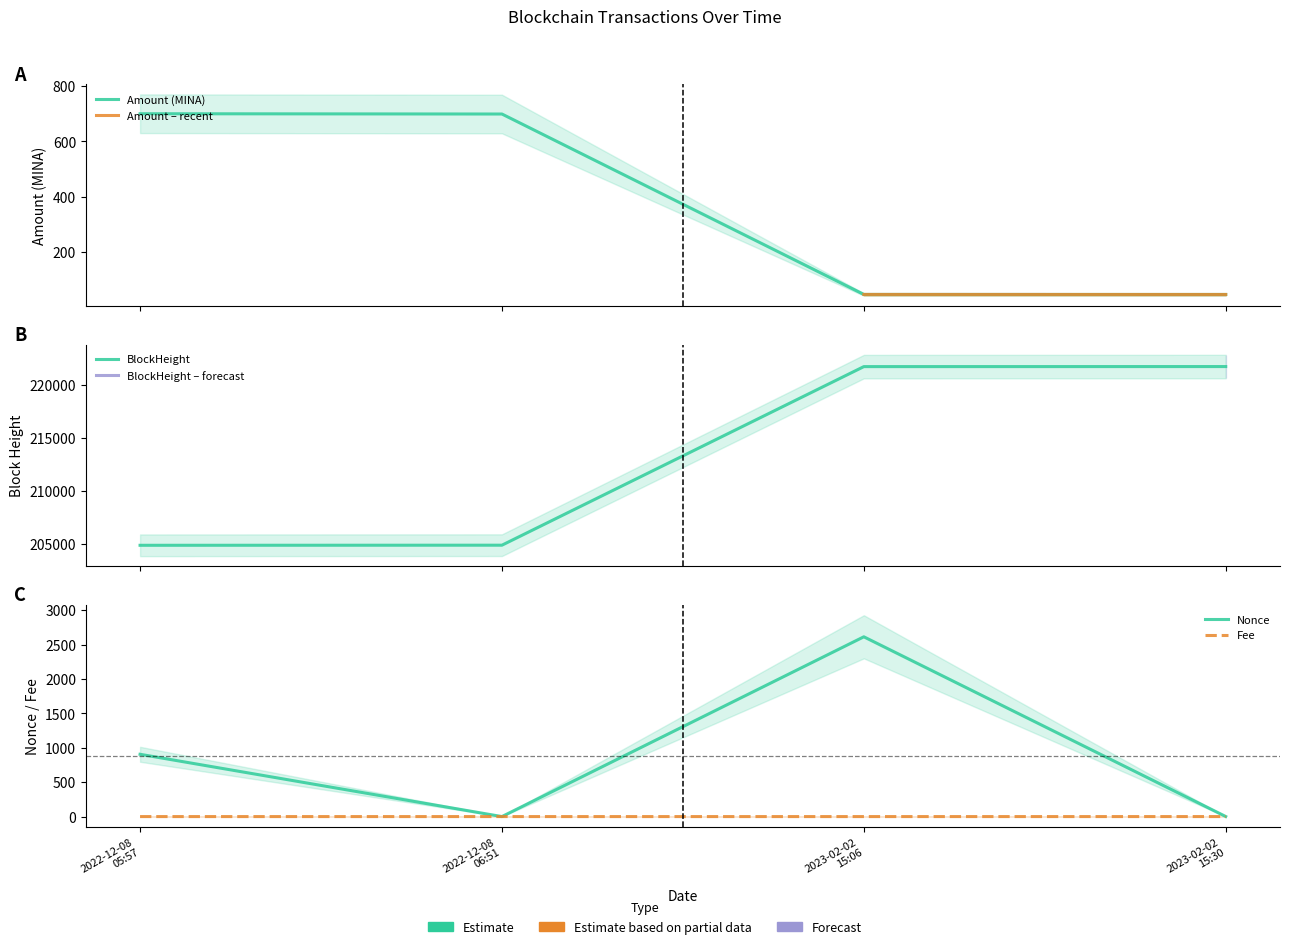

The value of BlockHeight at 2023-02-02 15:06 is 121862.0. True or false?

False